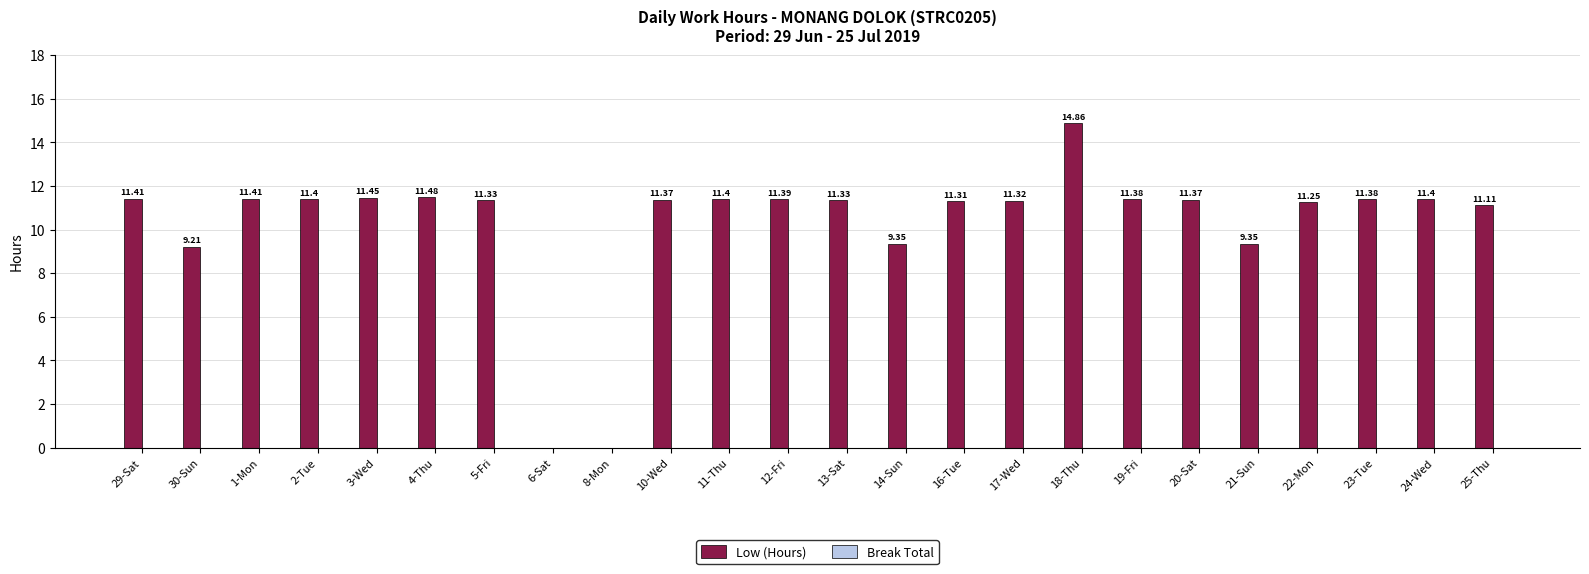

What is the change in value from 18-Thu to 21-Sun?

-5.5